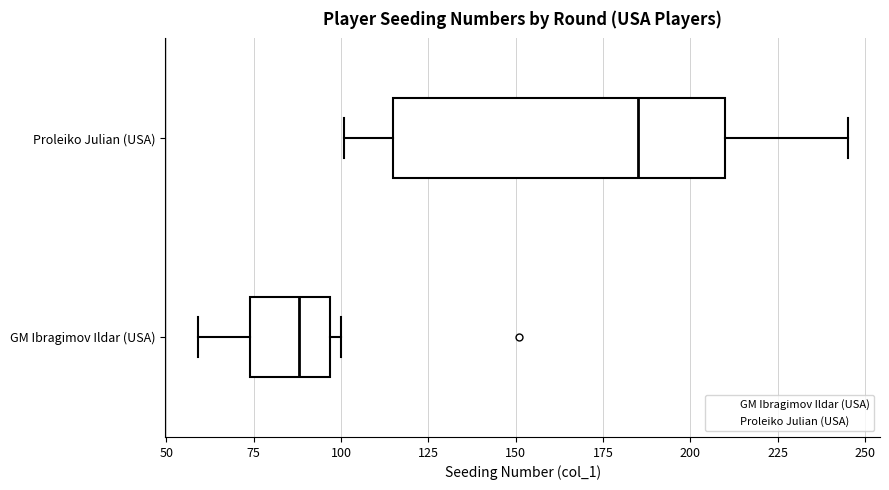

Where does the right whisker of the box for Proleiko Julian (USA) end on the x-axis? The values are not printed on the chart, so give them approximately, as read against the axis.

245